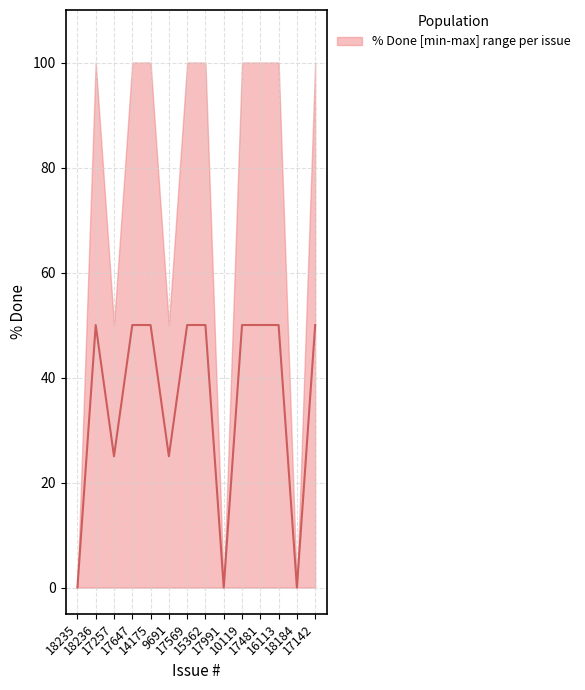

Count the number of categories in the chart.

14